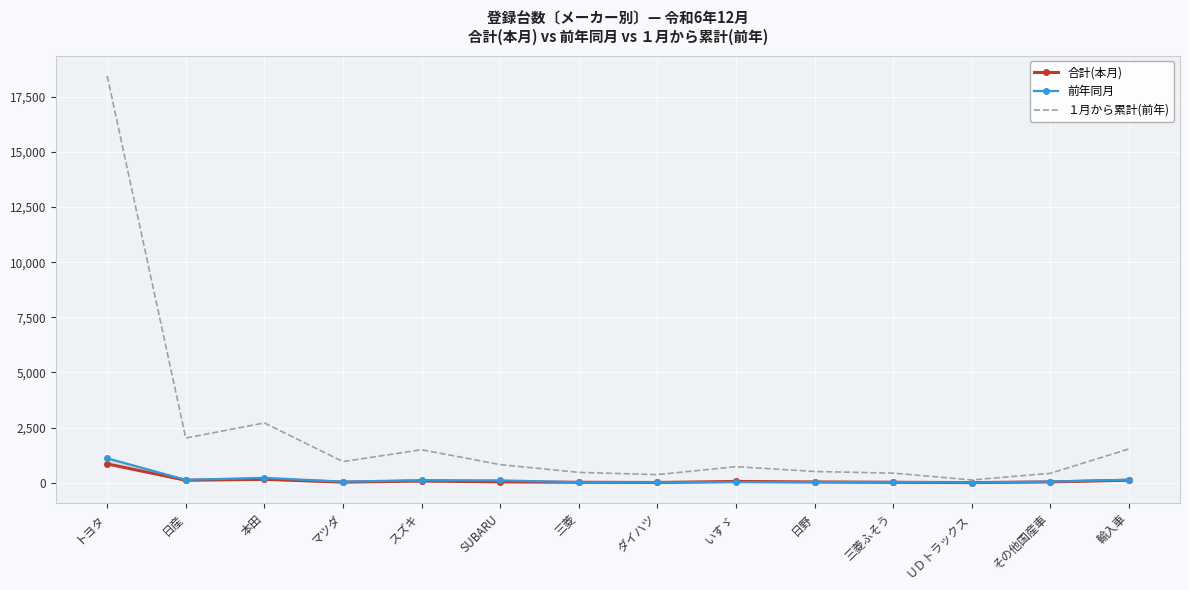

How many series are shown in this chart?

3